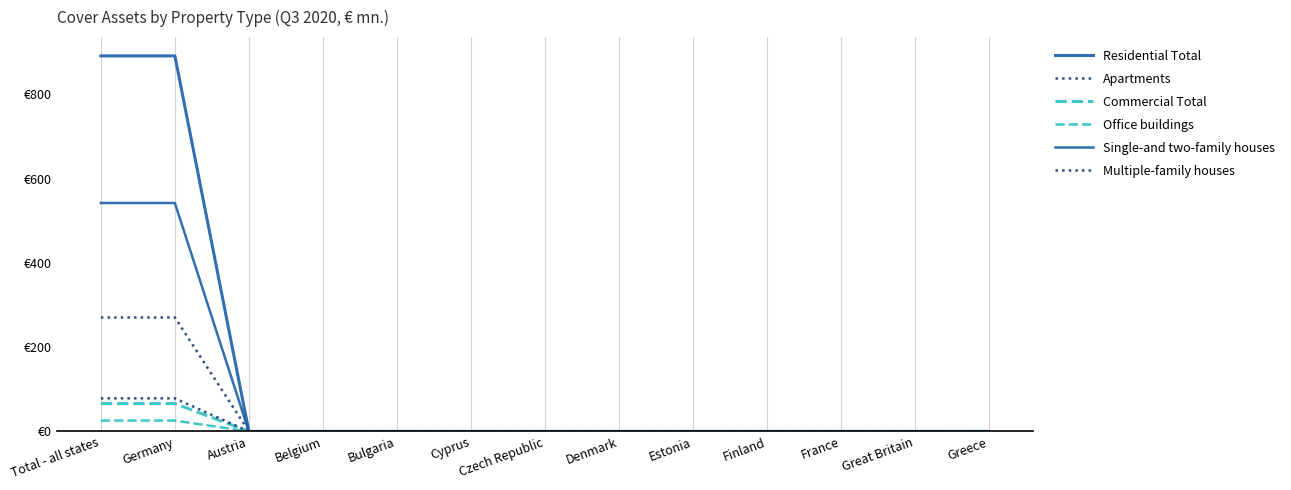

Reading left to right, list all the values displayed in this chart.

Residential Total: 891.6	891.6	0.0	0.0	0.0	0.0	0.0	0.0	0.0	0.0	0.0	0.0	0.0
Apartments: 270.6	270.6	0.0	0.0	0.0	0.0	0.0	0.0	0.0	0.0	0.0	0.0	0.0
Commercial Total: 66.2	66.2	0.0	0.0	0.0	0.0	0.0	0.0	0.0	0.0	0.0	0.0	0.0
Office buildings: 25.9	25.9	0.0	0.0	0.0	0.0	0.0	0.0	0.0	0.0	0.0	0.0	0.0
Single-and two-family houses: 542.4	542.4	0.0	0.0	0.0	0.0	0.0	0.0	0.0	0.0	0.0	0.0	0.0
Multiple-family houses: 78.6	78.6	0.0	0.0	0.0	0.0	0.0	0.0	0.0	0.0	0.0	0.0	0.0